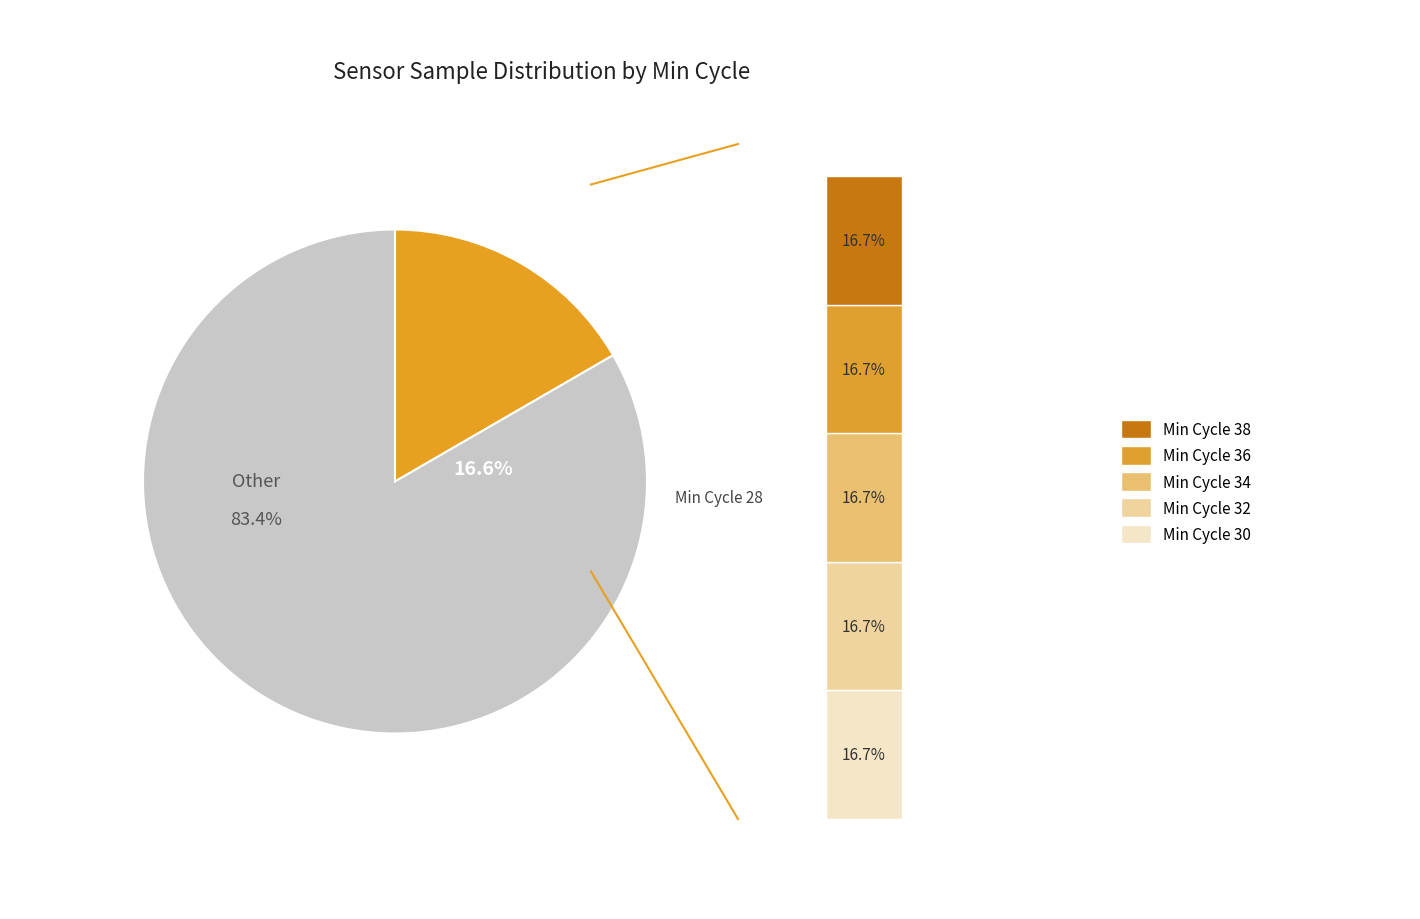

Rank the categories by value from lowest to highest.

28, 32, 30, 34, 36, 38